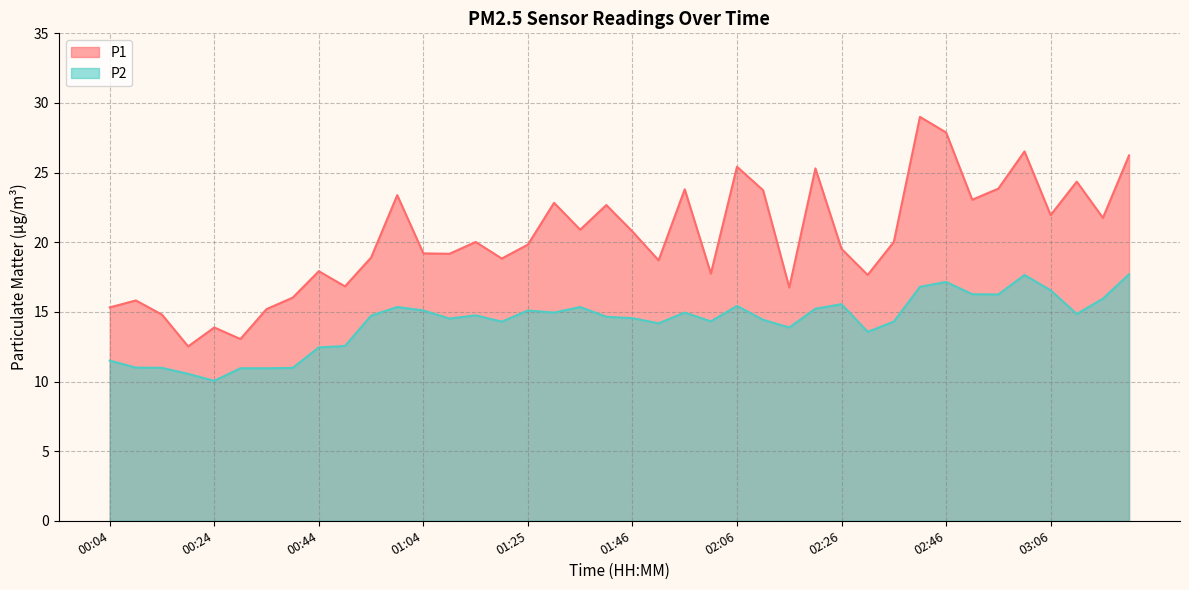

Where is the first local minimum for P2?

00:24